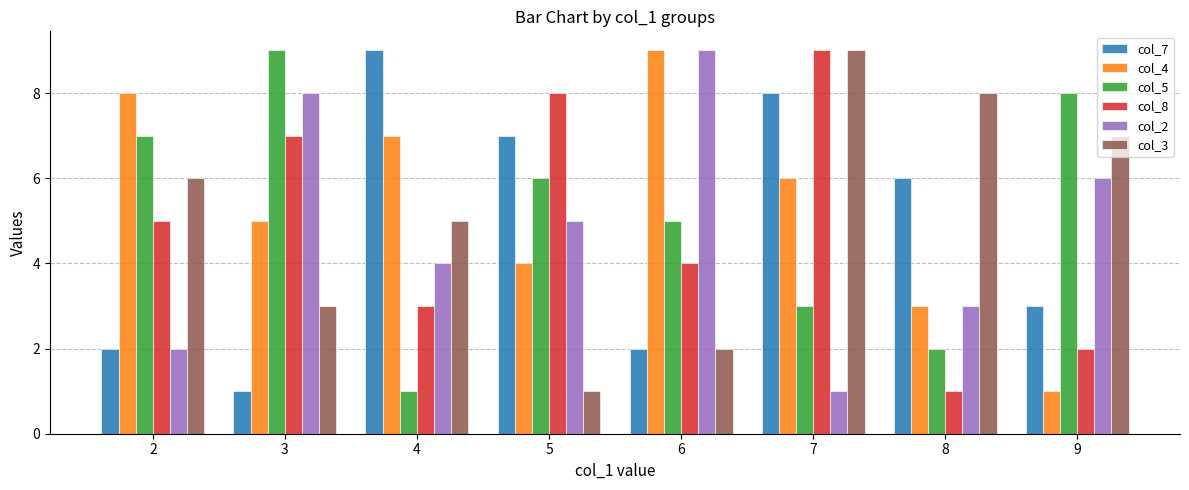

At which label is col_8 closest to 5?

2